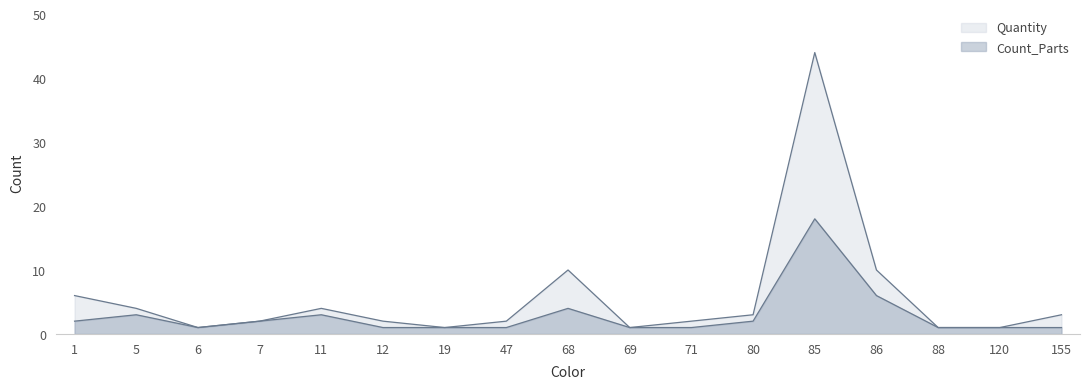

Which series changed the most between 80 and 85?

Quantity